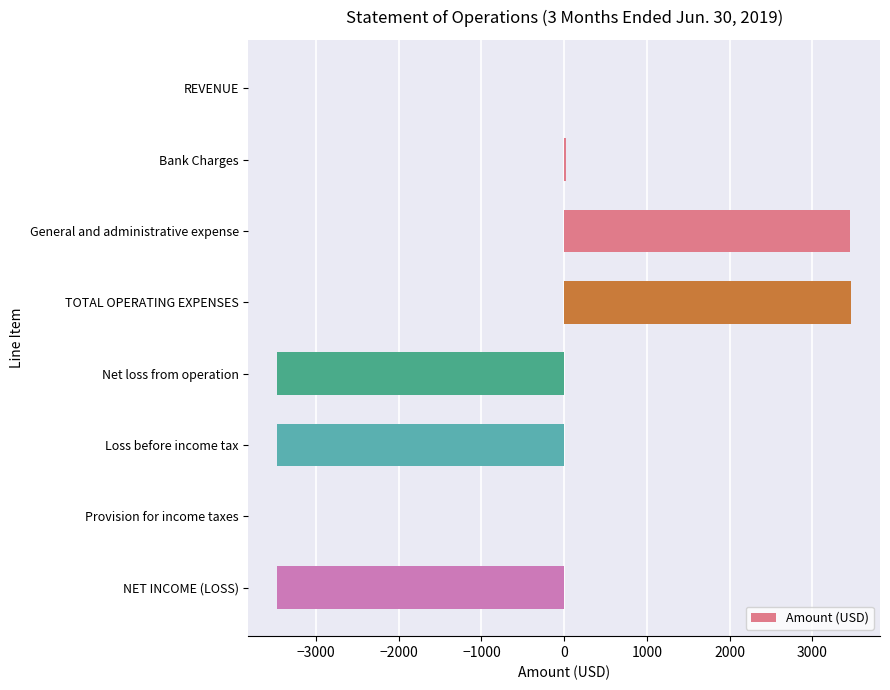

Count the number of data series in this chart.

1